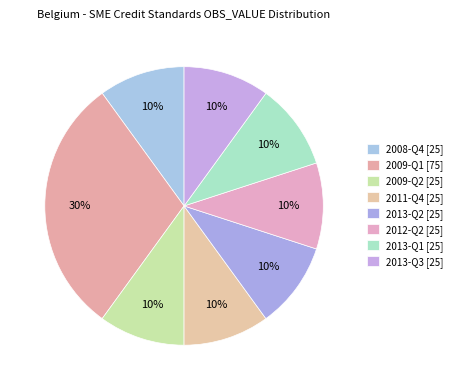

What is the total percentage of 2009-Q1 and 2012-Q2?

40.0%